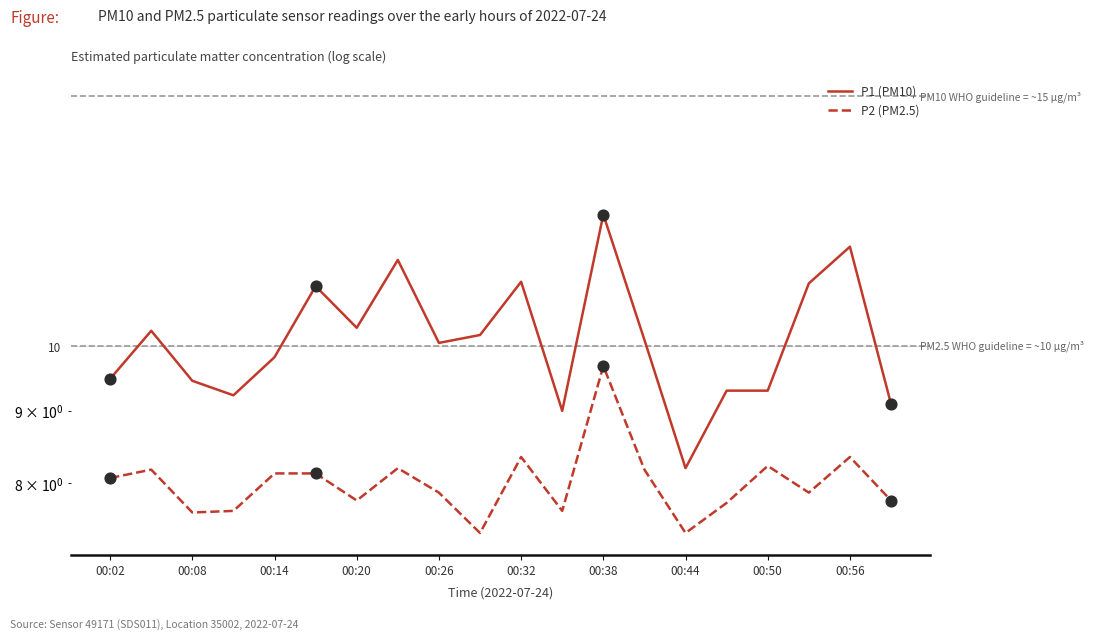

At how many categories does at least one series exceed 11?

6